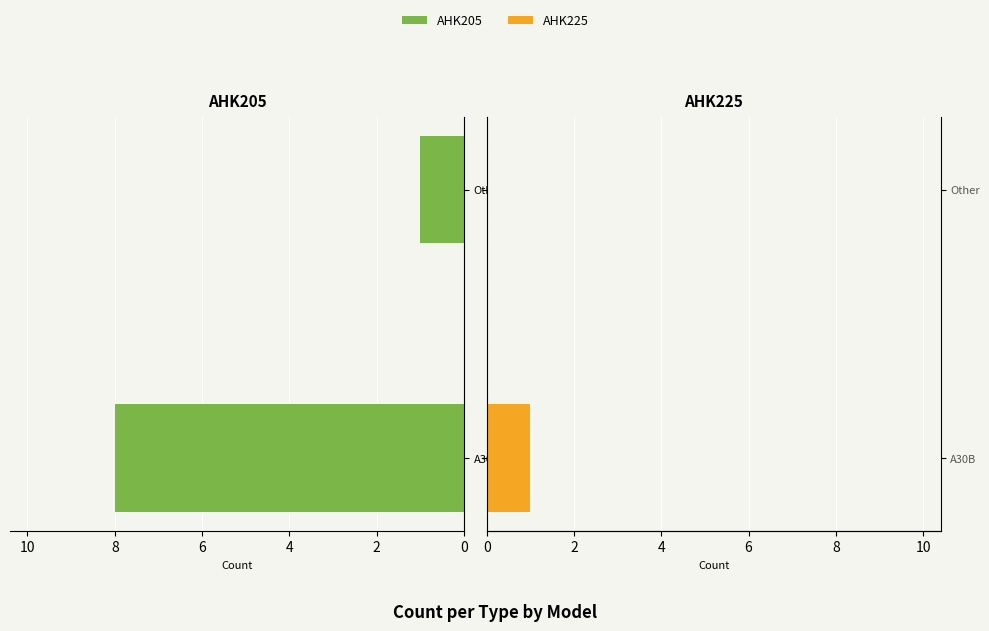

What is the total value across all series at A30B?

9